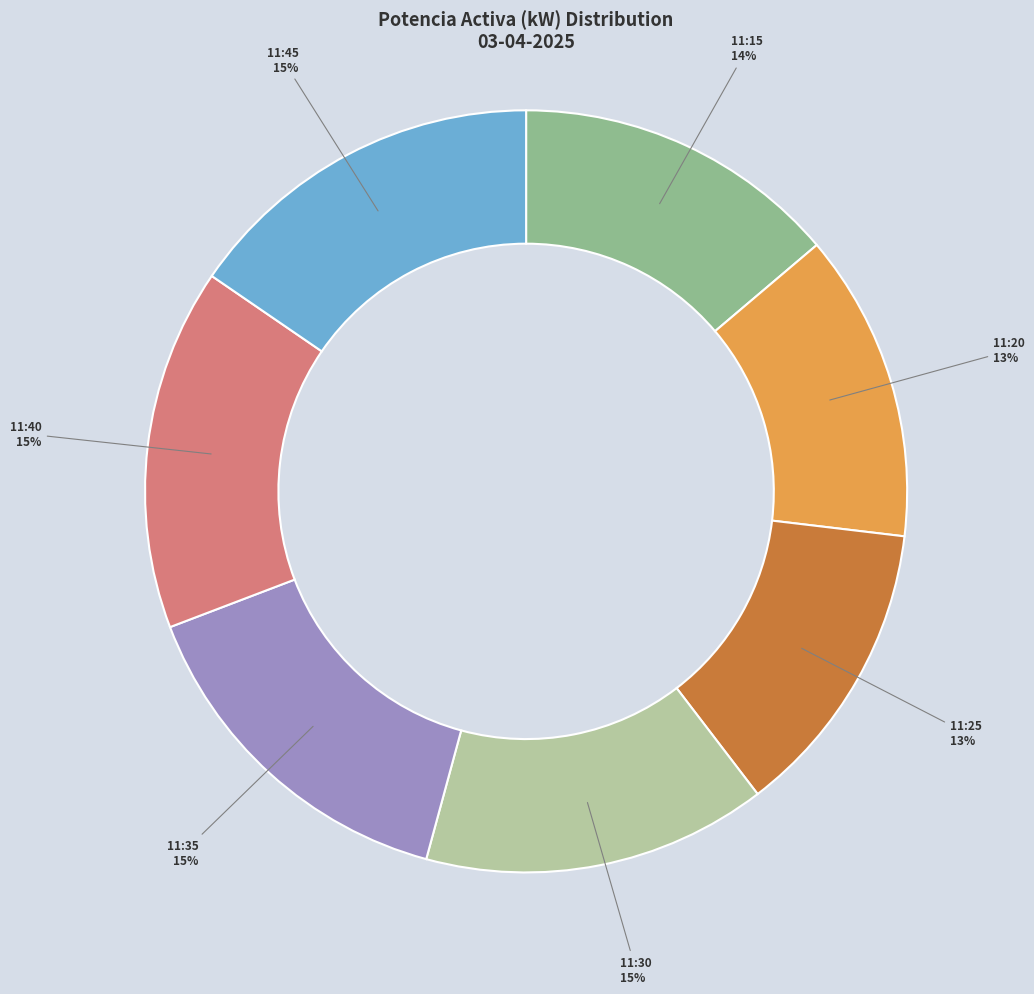

To the nearest percent, what is the average slice percentage?

14%